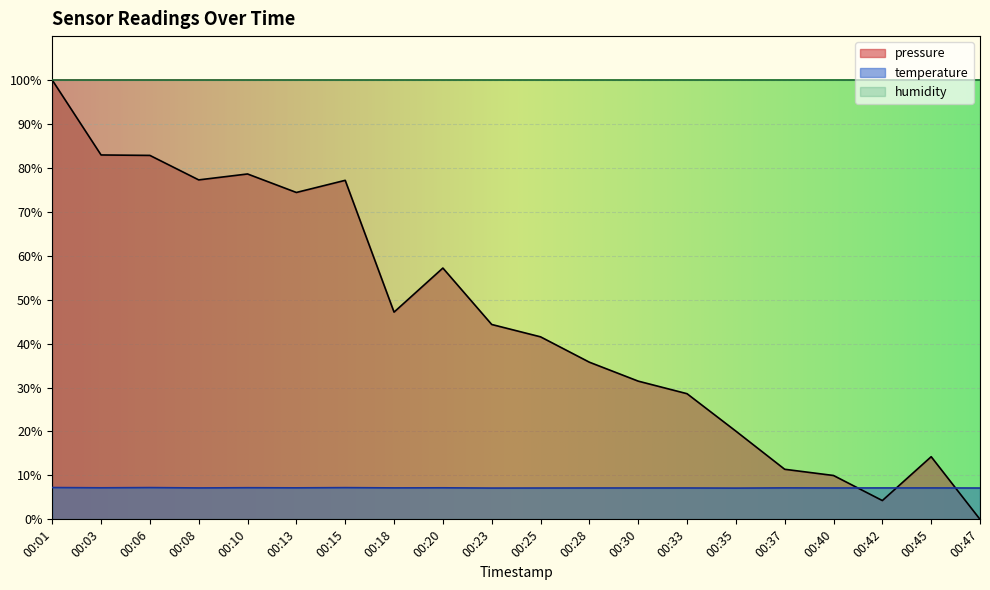

What is the maximum value for temperature?

7.2